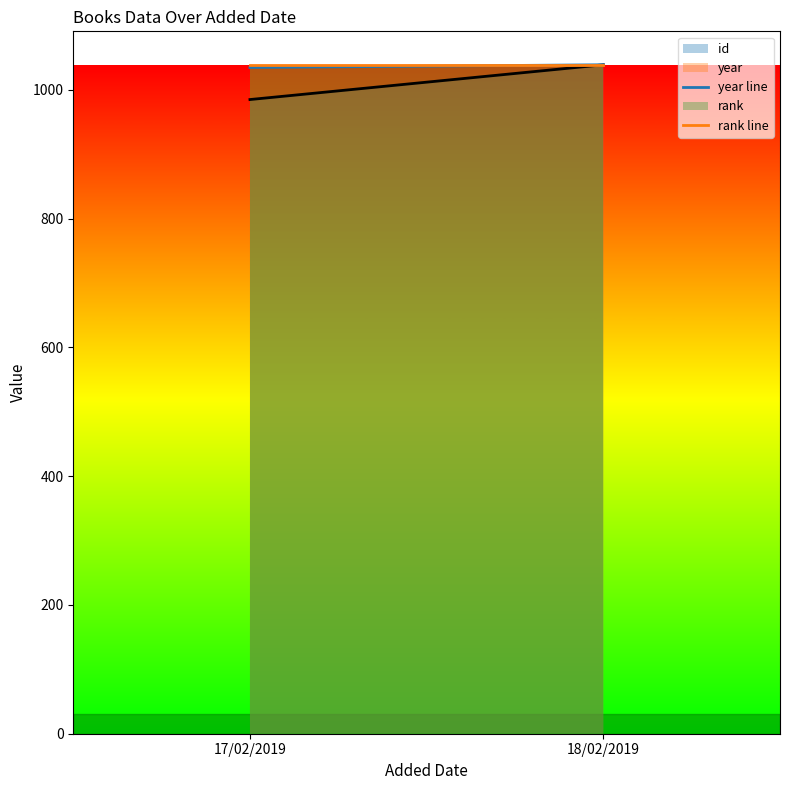

What is the sum of all year line values?

2073.8